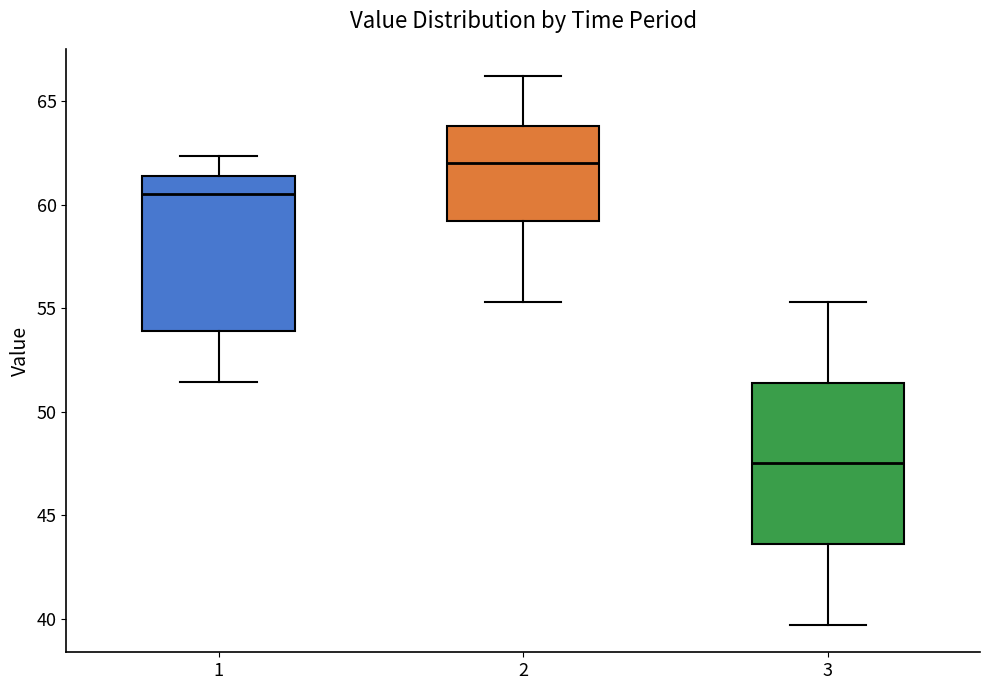

Reading left to right, transcribe this box plot: for each box, give where its median line is, the range the box spans, and where its two whiskers end, as read against the y-axis. The values are not printed on the chart, so give them approximately, as read against the axis.

1: median 60.5, box 54.0 to 61.5, whiskers 51.5 to 62.5
2: median 62.0, box 59.0 to 64.0, whiskers 55.5 to 66.0
3: median 47.5, box 43.5 to 51.5, whiskers 39.5 to 55.5